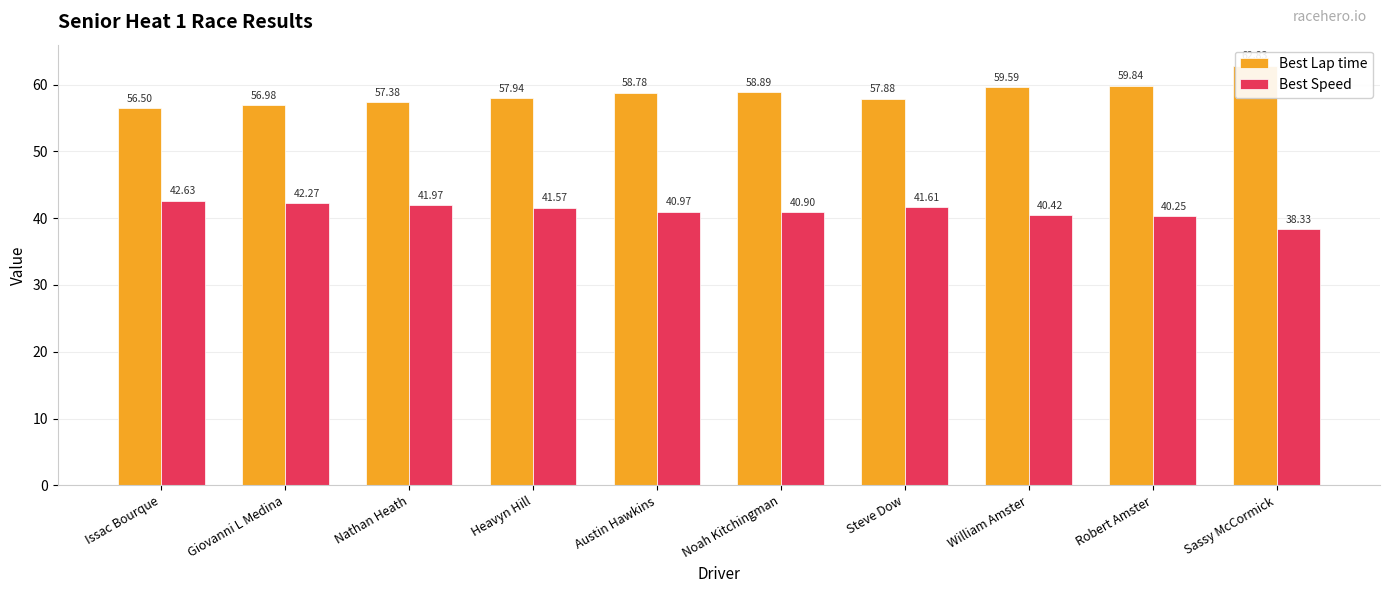

What is the total value across all series at Sassy McCormick?

101.2